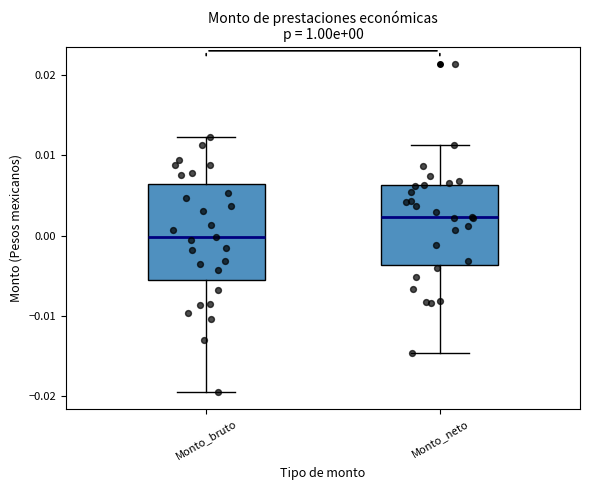

Comparing the boxes themselves (not the whiskers), which one is the tallest?

Monto_bruto